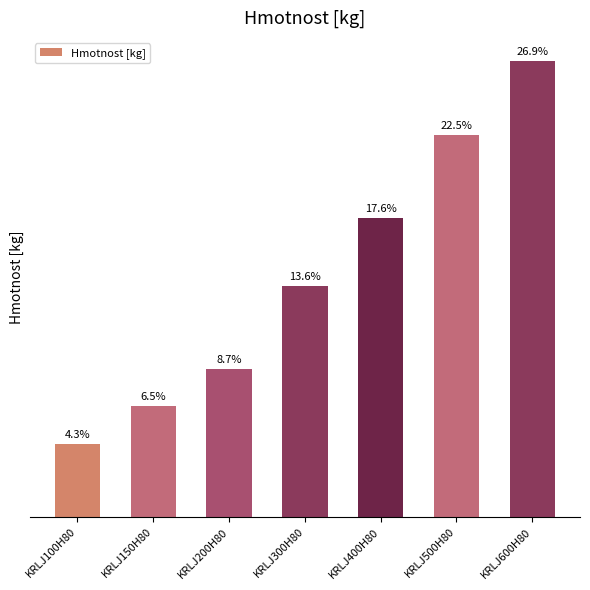

Does the chart contain any negative values?

No